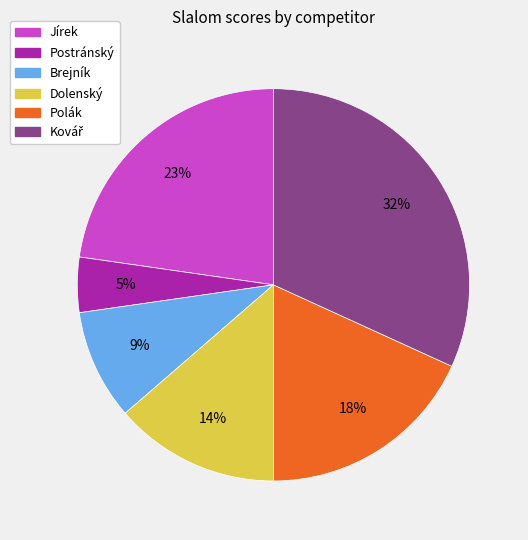

To the nearest percent, what is the difference between the largest and smallest slice percentages?

27%